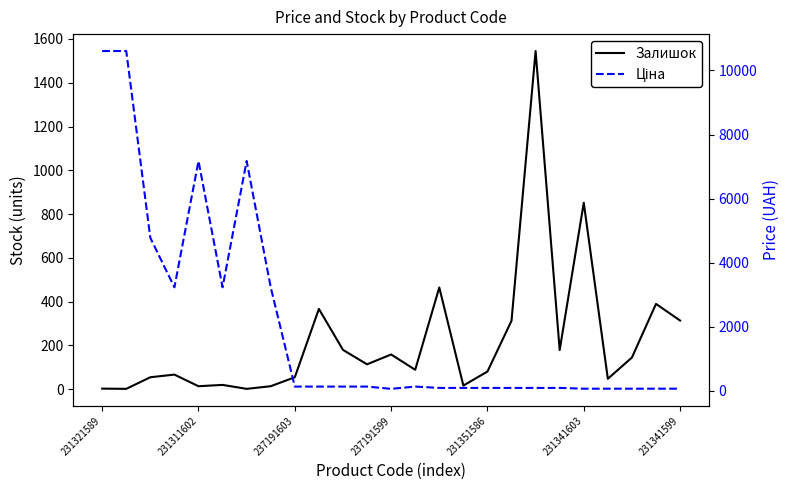

Is this an area chart (filled region under the line)?

No